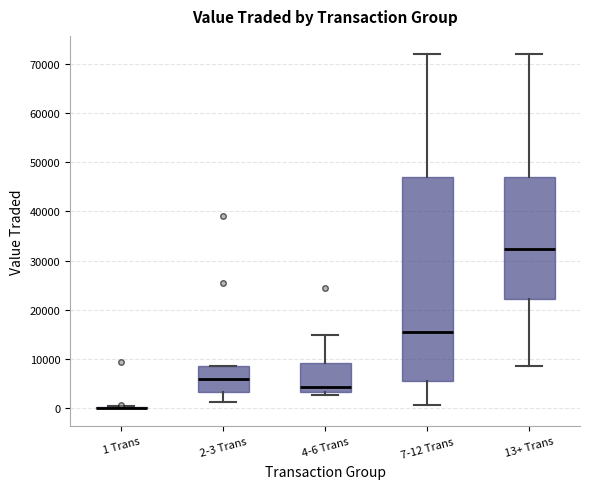

Which box is the tallest, from its lower edge to its upper edge?

7-12 Trans